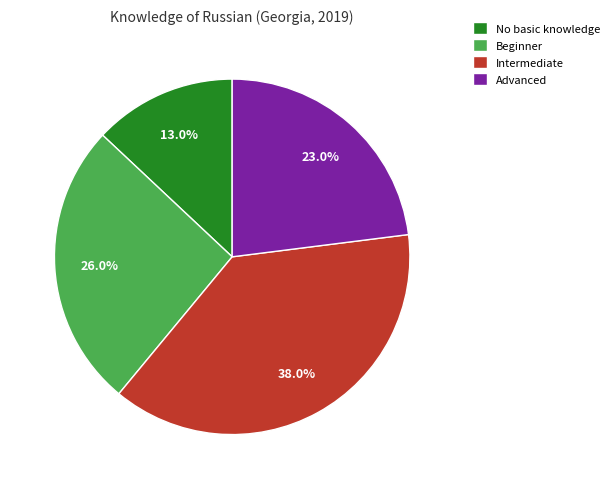

The Beginner slice represents 14% of the pie. True or false?

False